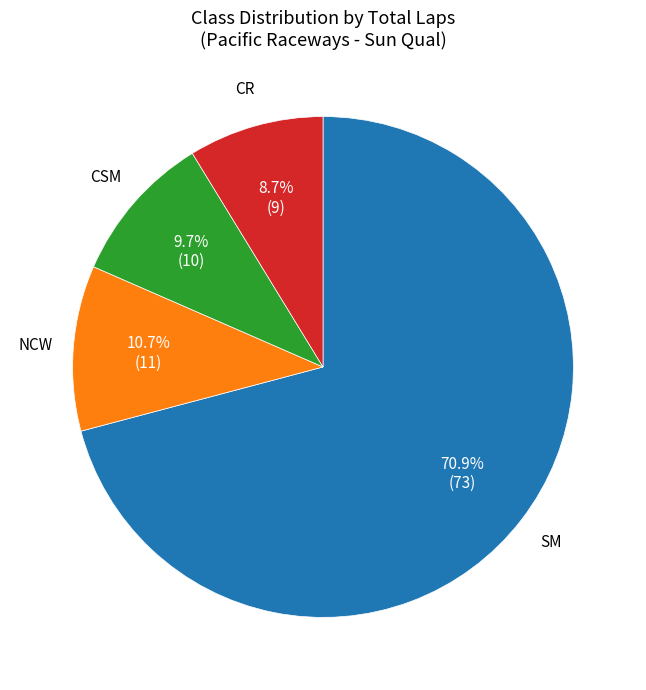

Does any single category account for the majority?

Yes